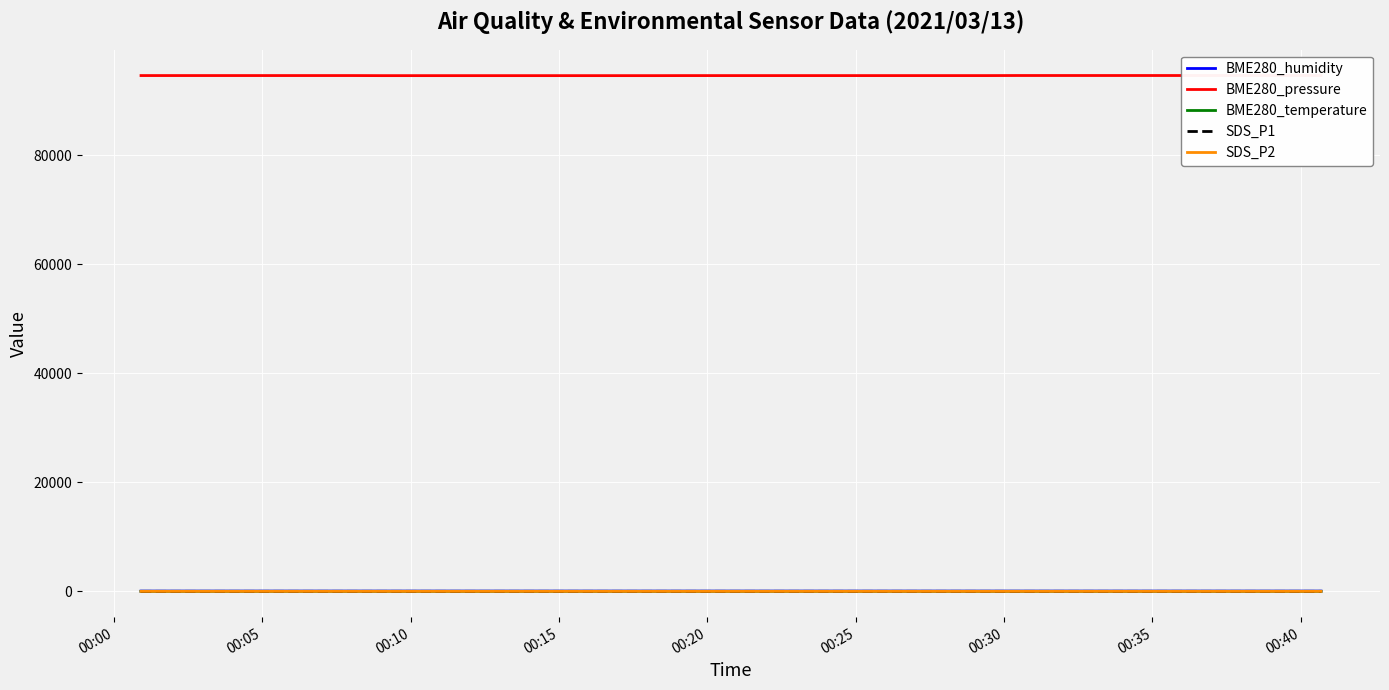

What are all the series names shown in the legend?

BME280_humidity, BME280_pressure, BME280_temperature, SDS_P1, SDS_P2